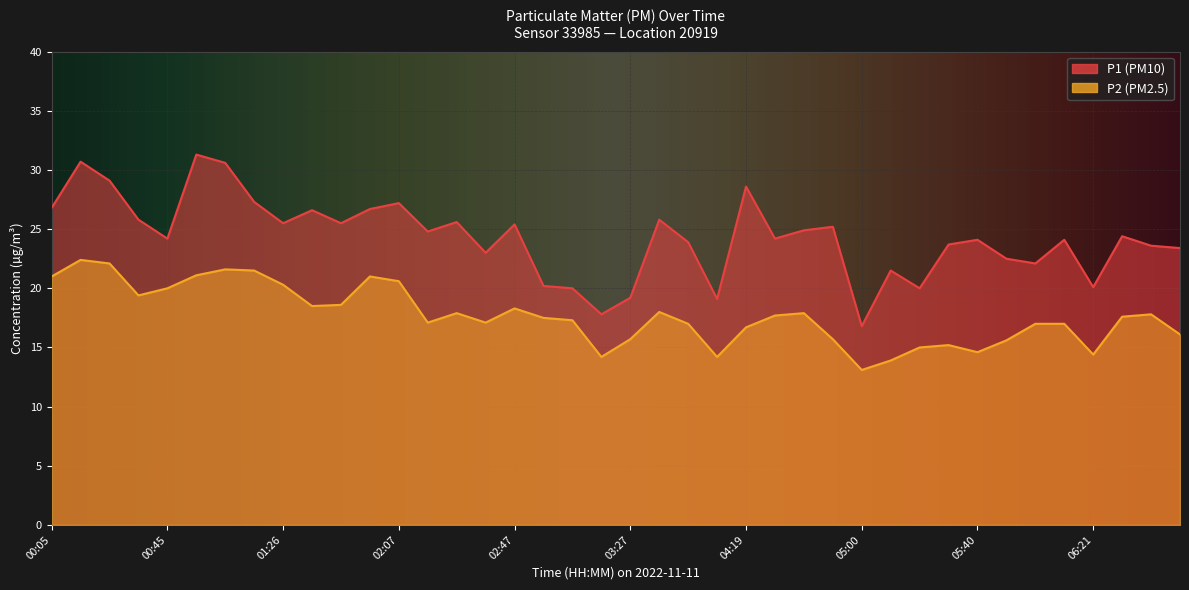

True or false: P1 and P2 cross at least once.

False